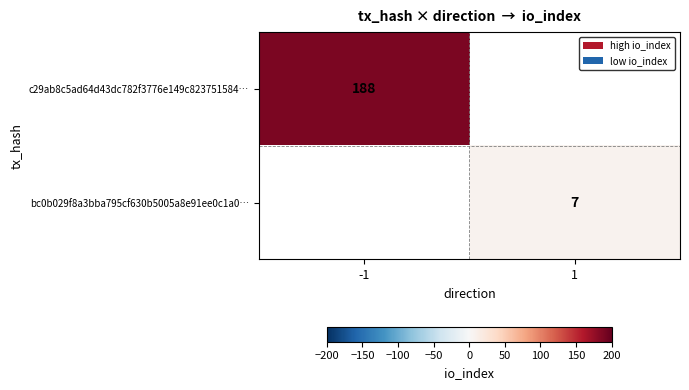

Is it true that bc0b029f8a3bba795cf630b5005a8e91ee0c1a0… equals 7 at 1?

True